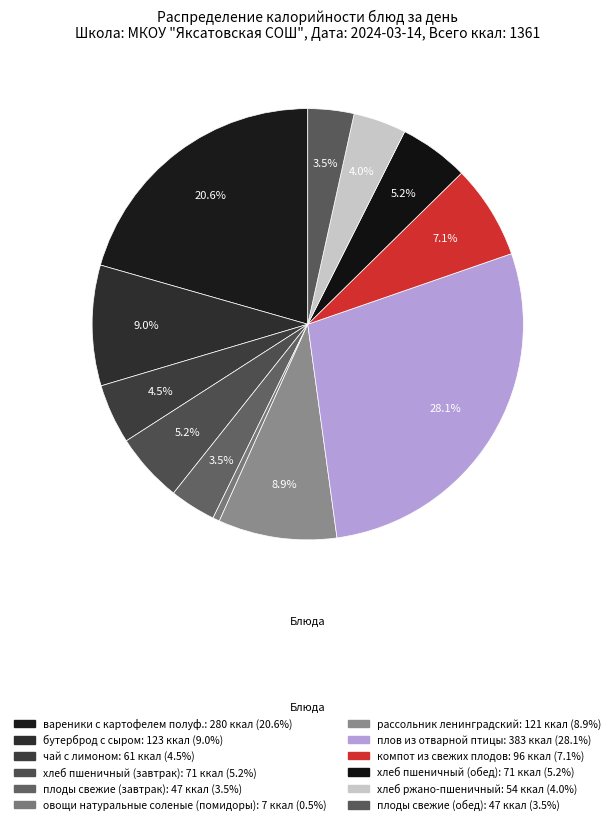

How many slices are in this pie chart?

12